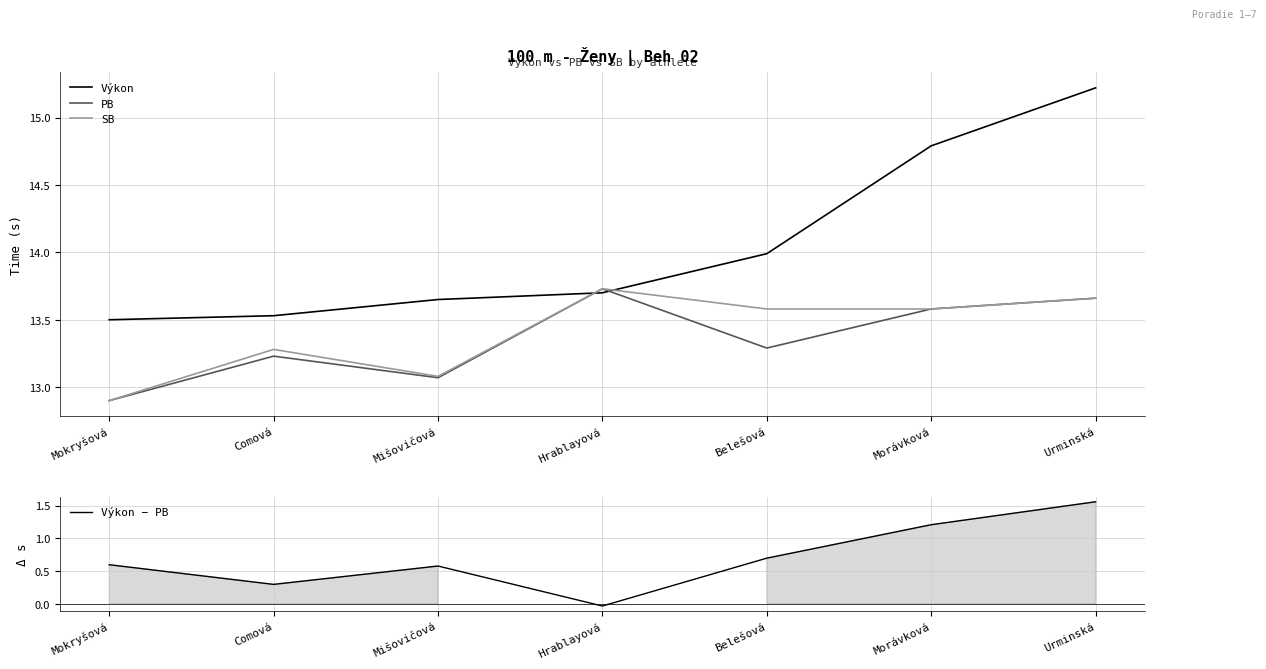

Count the number of categories in the chart.

7